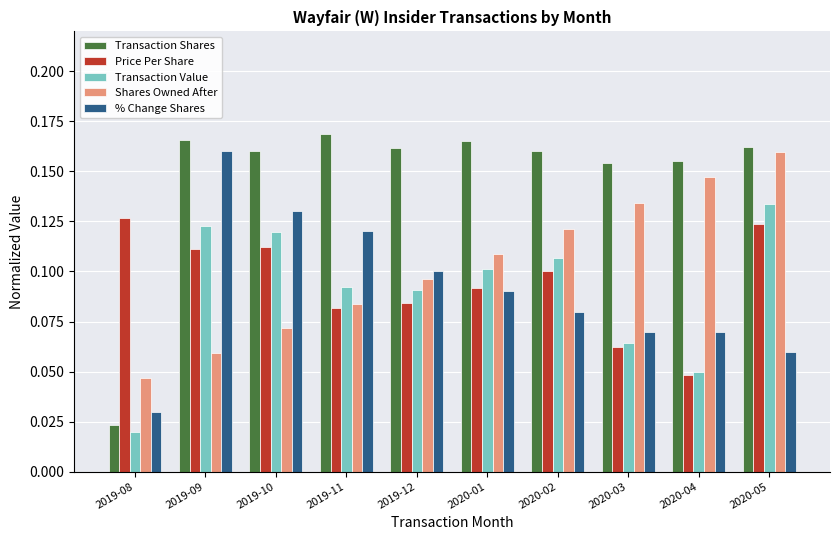

How many bars are there in total?

50